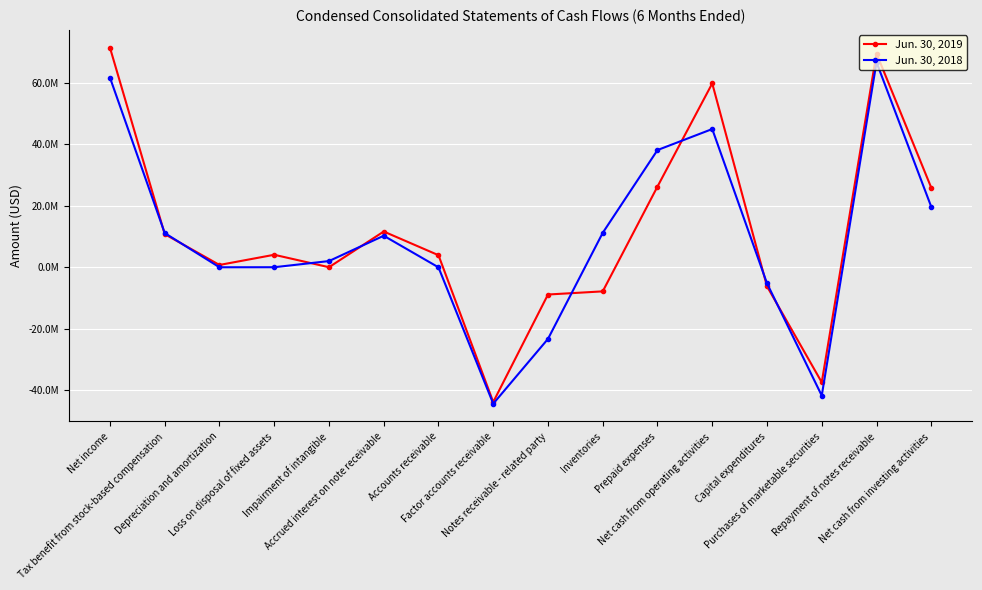

At how many categories does at least one series exceed 44037223?

3